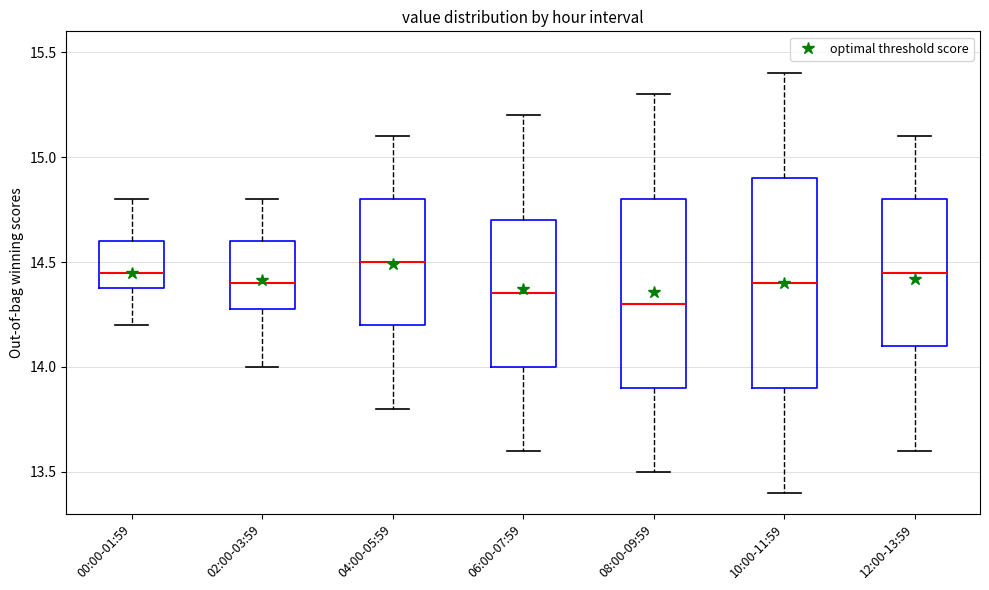

Which box is the tallest, from its lower edge to its upper edge?

10:00-11:59